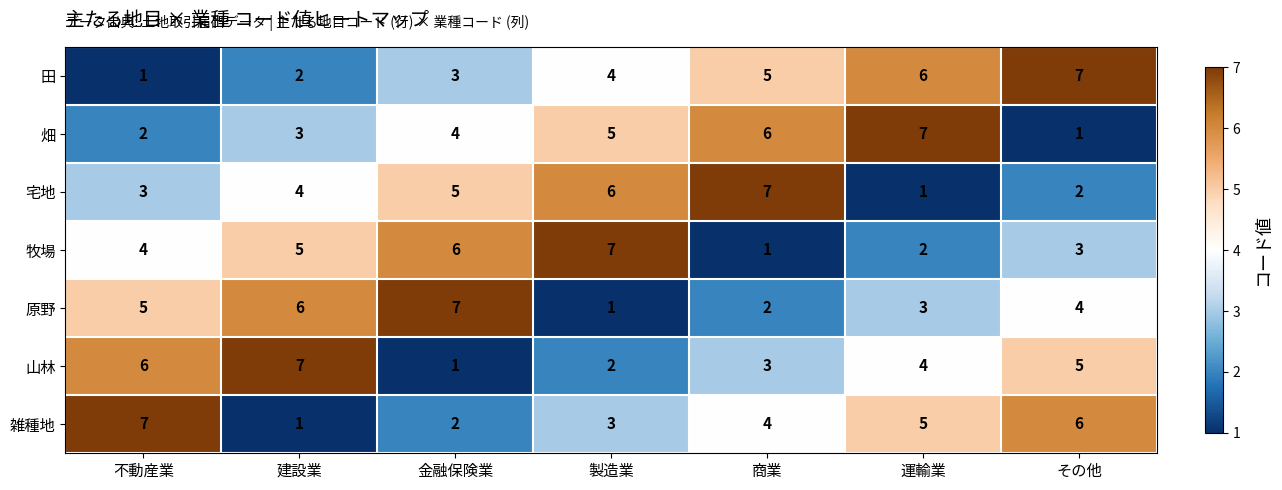

What is the total value across all series at 金融保険業?

28